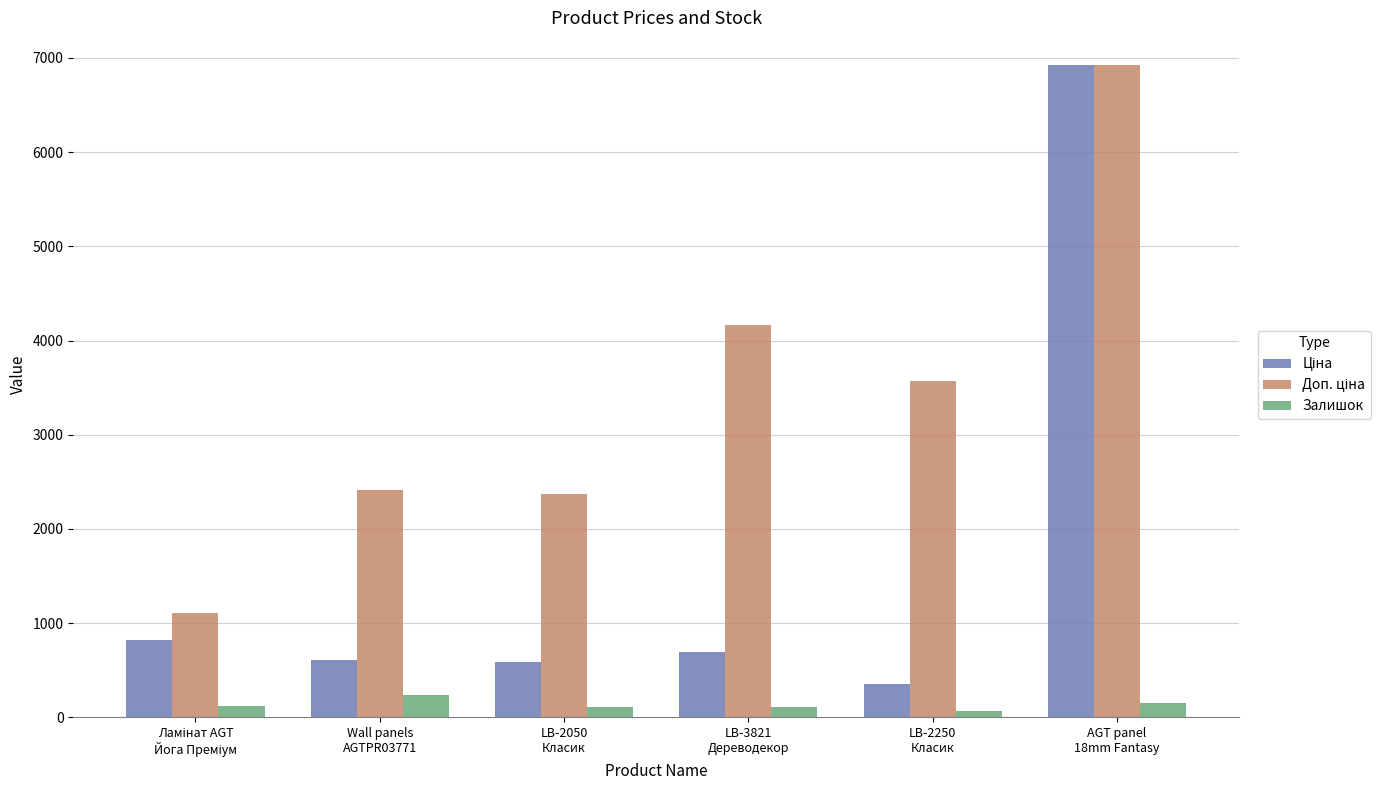

What is the maximum value shown in the chart?

6925.7